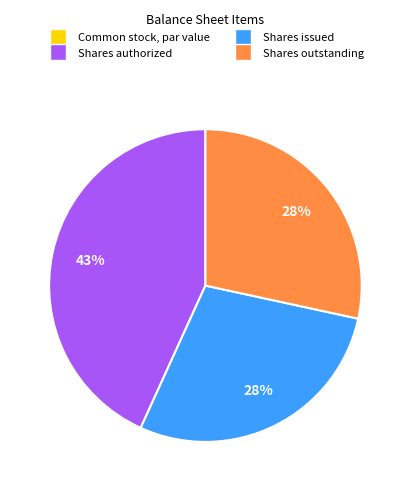

To the nearest percent, what portion does Shares authorized represent?

43%